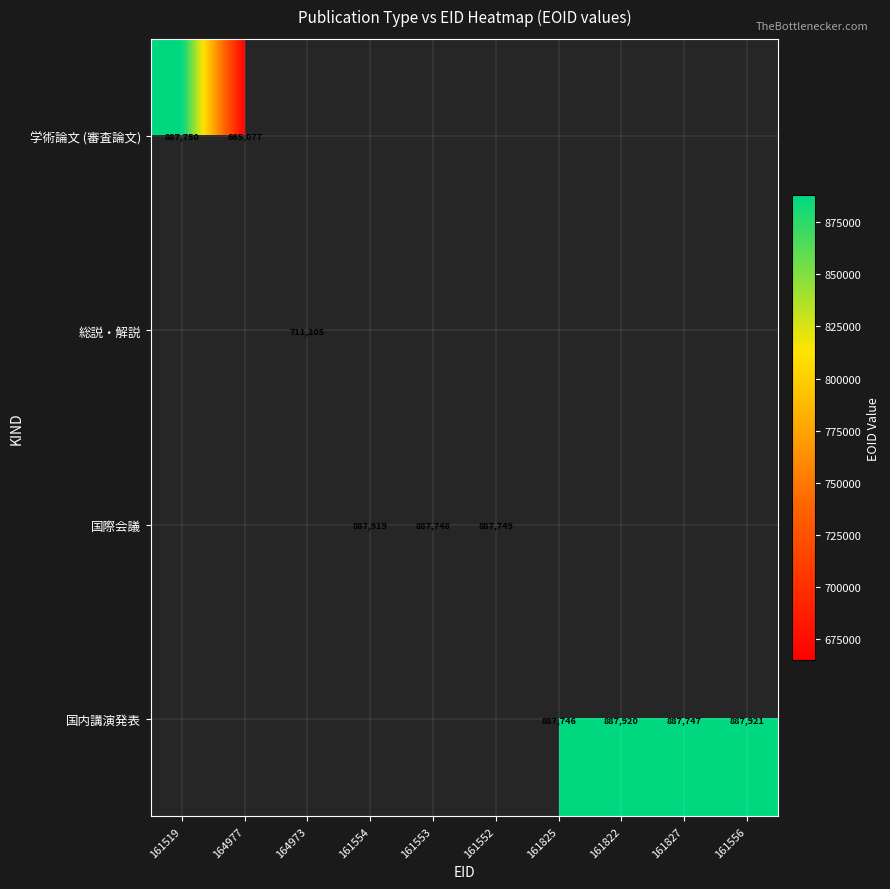

True or false: 学術論文 (審査論文) has a value of 138468 at 164977.

False